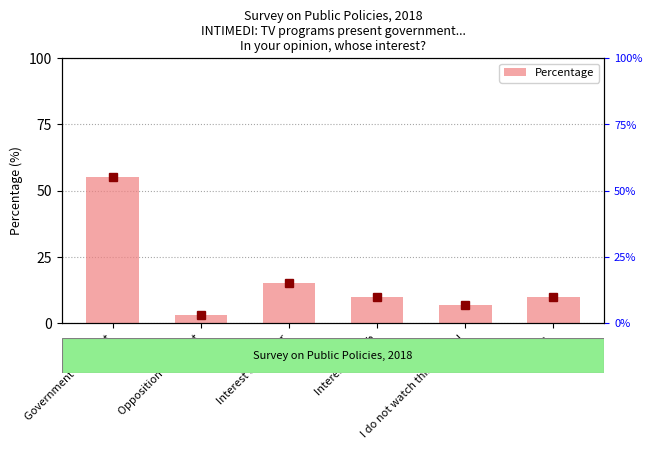

What is the average value?

17